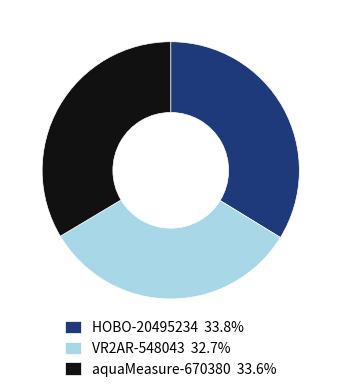

What is the ratio of the value at HOBO-20495234 to the value at VR2AR-548043?

1.0